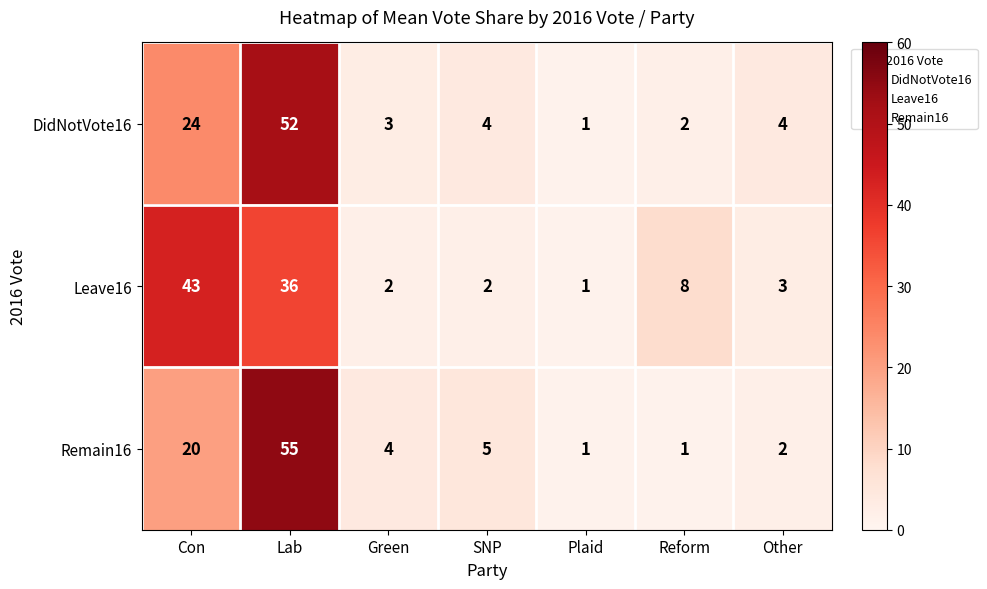

What is the average value of the DidNotVote16 series?

13